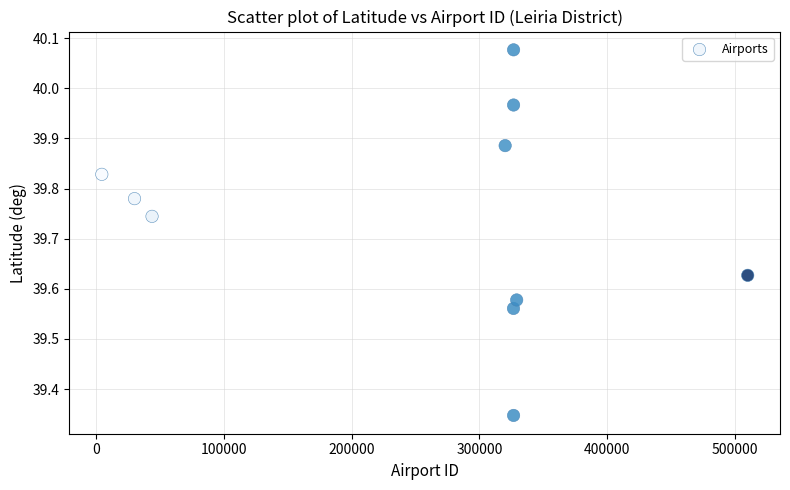

What is the average X value?

254446.6